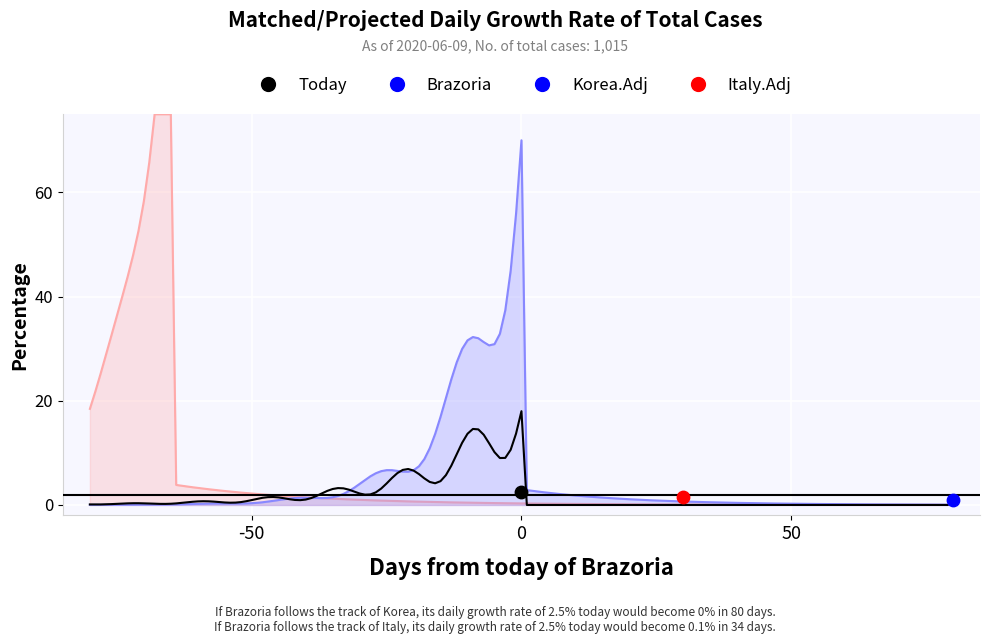

Which series has the widest spread of Y values?

Italy.Adj